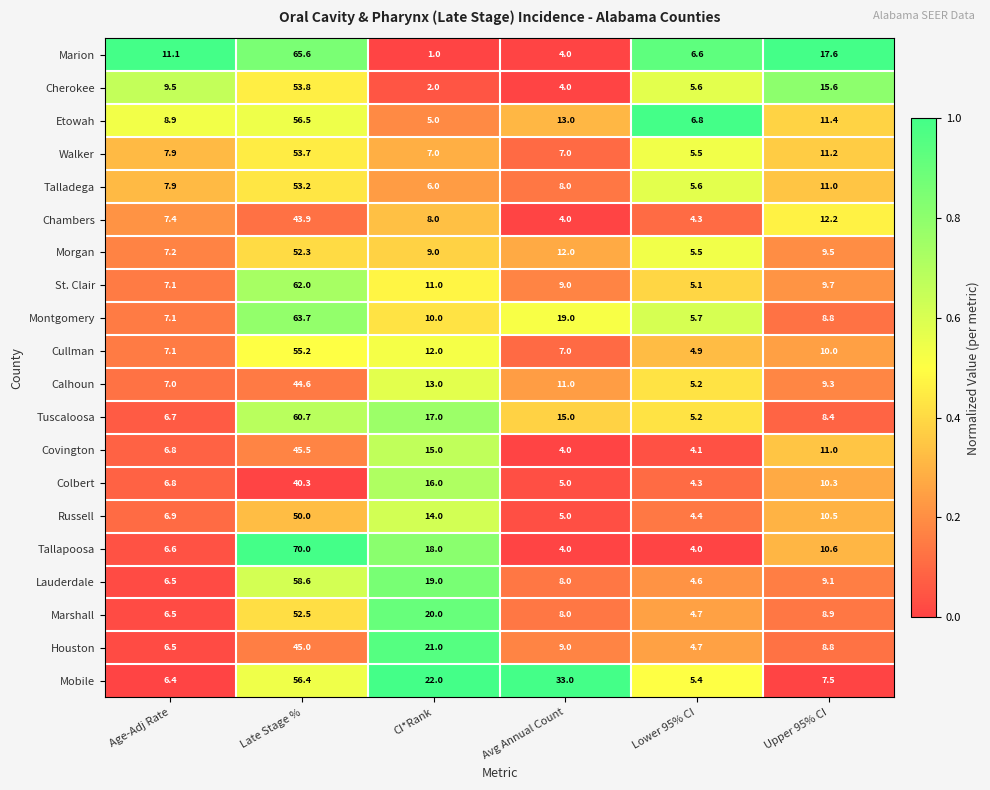

Where does the Houston series first go above 9?

Late Stage %